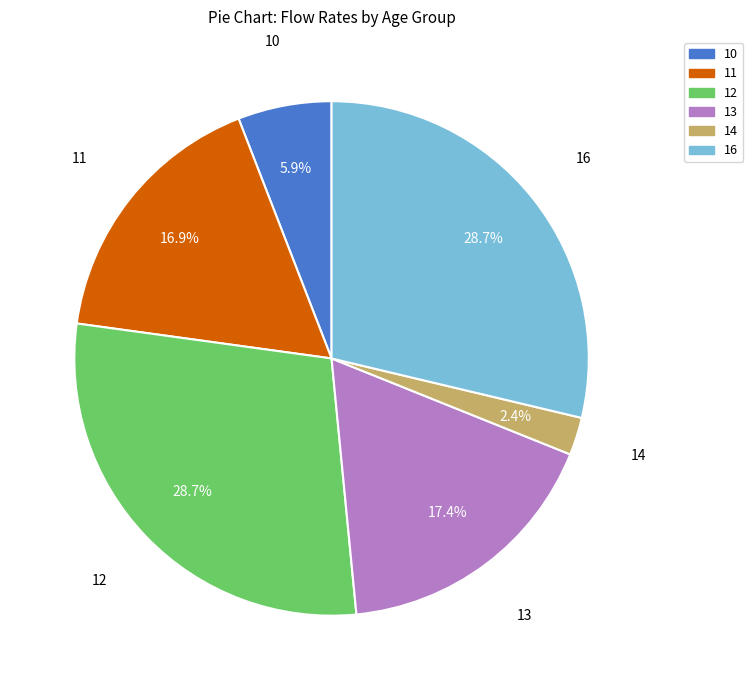

Is there any slice that represents more than half of the pie?

No